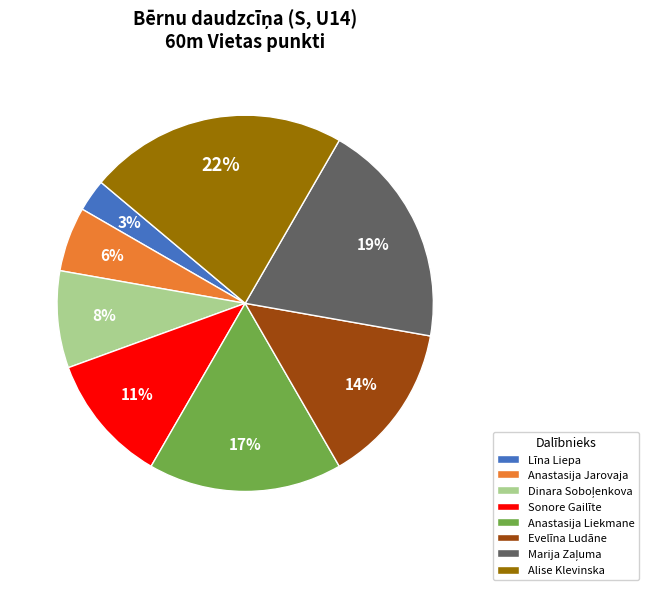

Do Evelīna Ludāne and Anastasija Liekmane together represent more than half of the pie?

No